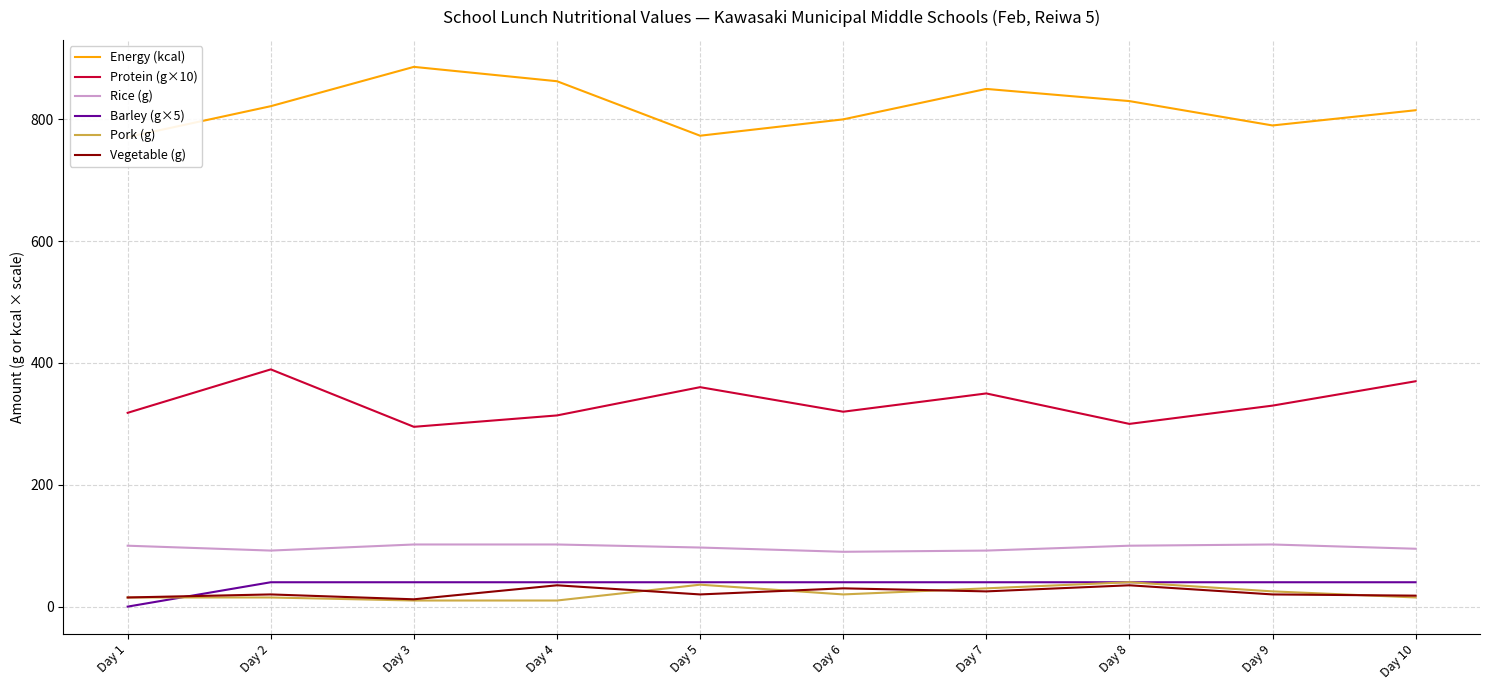

What is the total value across all series at Day 9?

1307.0